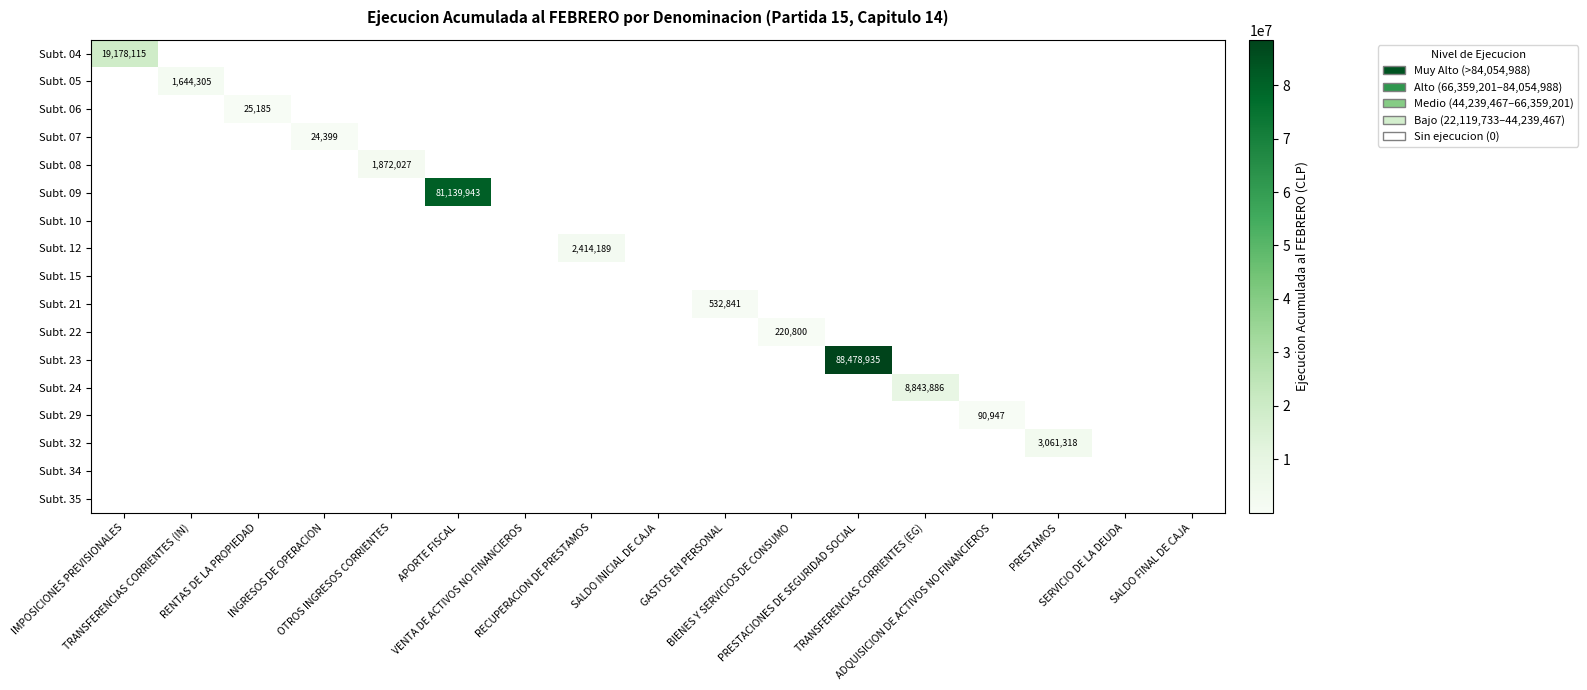

At which category is the sum across all series the highest?

PRESTACIONES DE SEGURIDAD SOCIAL